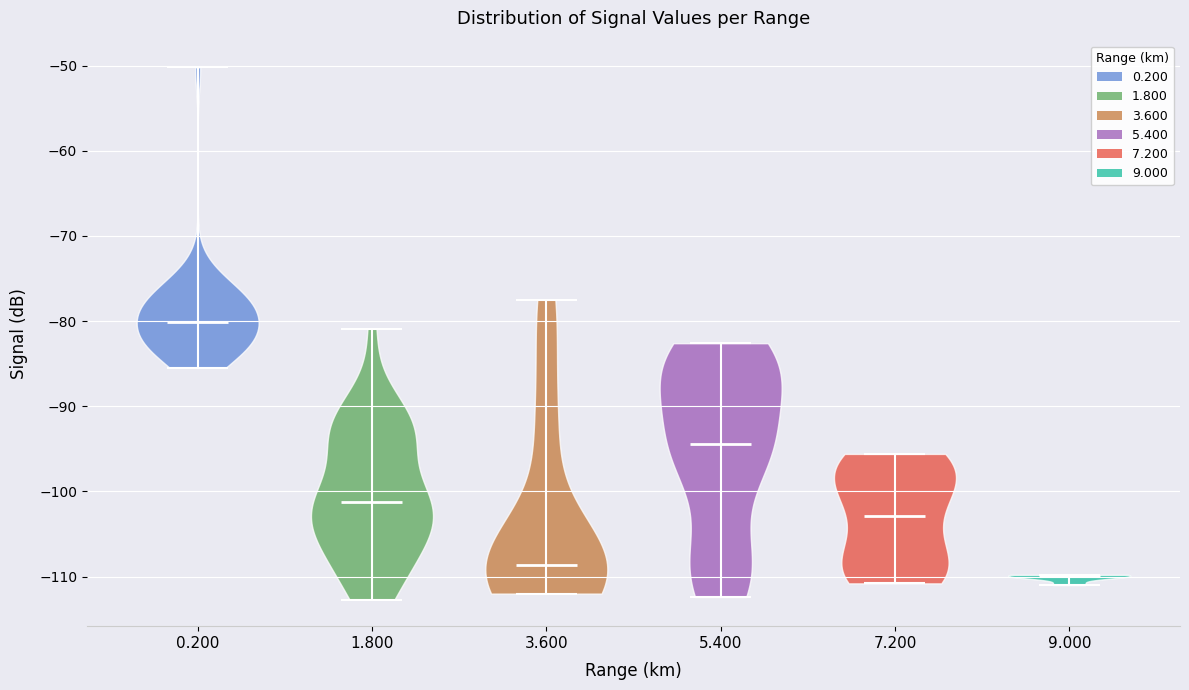

Reading left to right, read every violin against the y-axis: where its median line is, and the lowest and highest points it reaches. The values are not printed on the chart, so give them approximately, as read against the axis.

0.200: median line -80, lowest point -85, highest point -50
1.800: median line -101, lowest point -113, highest point -81
3.600: median line -109, lowest point -112, highest point -77
5.400: median line -94, lowest point -112, highest point -83
7.200: median line -103, lowest point -111, highest point -96
9.000: median line -110, lowest point -111, highest point -110